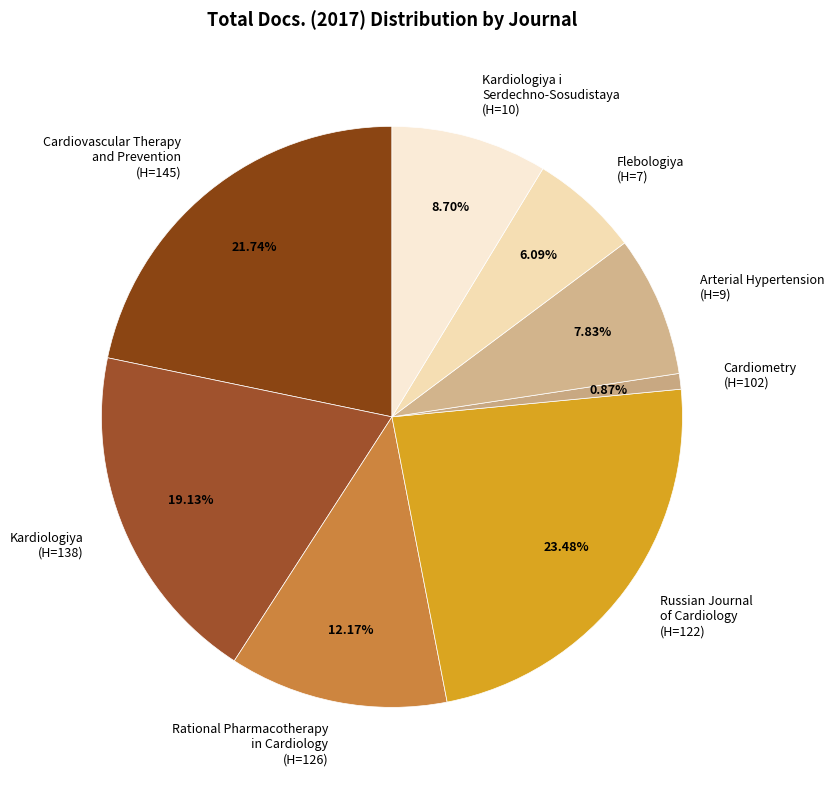

Do Rational Pharmacotherapy in Cardiology (H=126) and Cardiovascular Therapy and Prevention (H=145) together represent more than half of the pie?

No